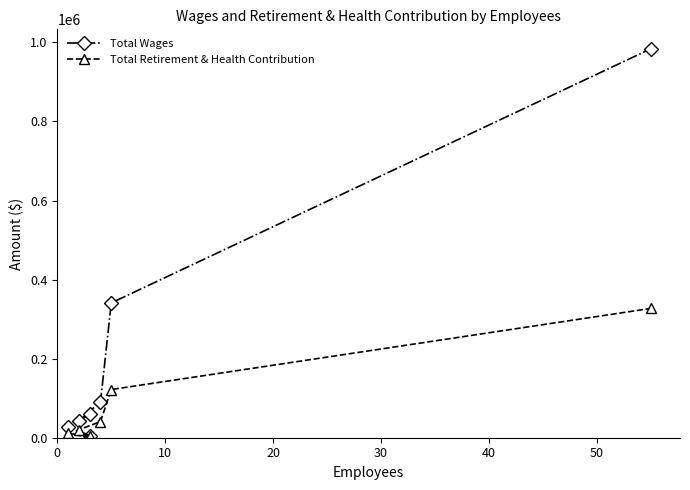

True or false: Total Retirement & Health Contribution and Total Wages intersect in this chart.

False